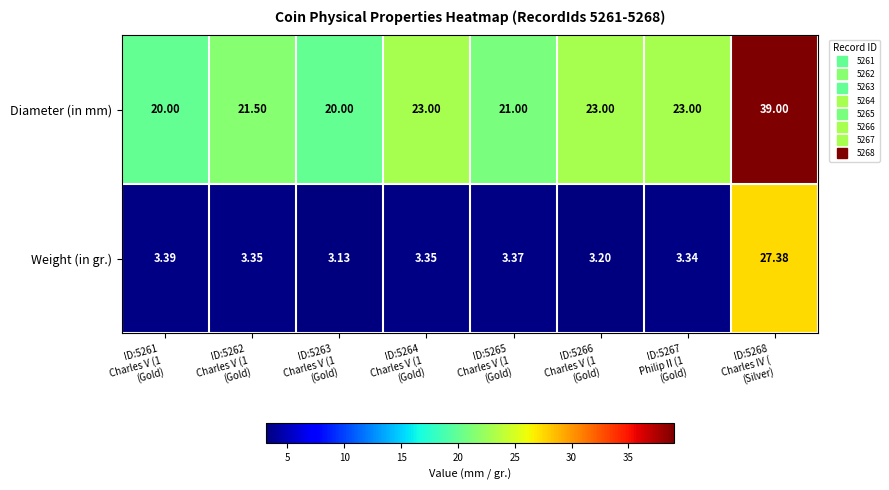

List the series in order of their overall mean, lowest first.

Weight (in gr.), Diameter (in mm)